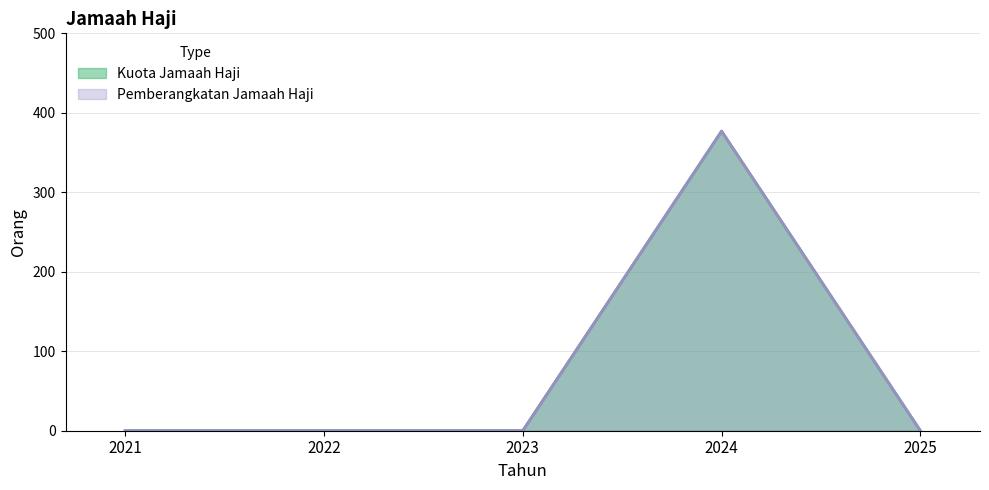

Which series has the largest total across all categories?

Kuota Jamaah Haji